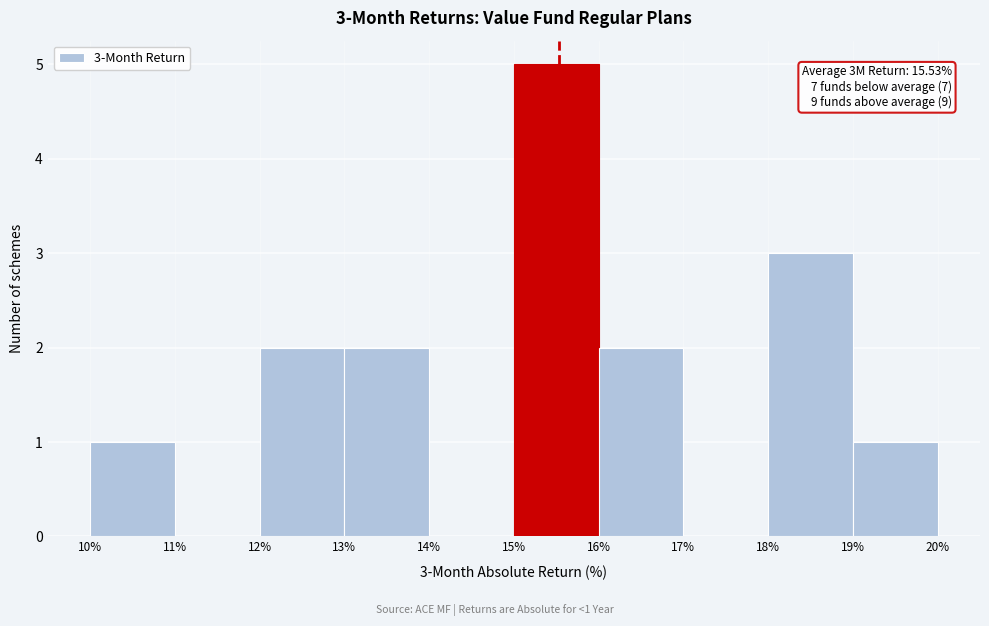

Over which range of the x-axis is the bar tallest?

15% to 16%